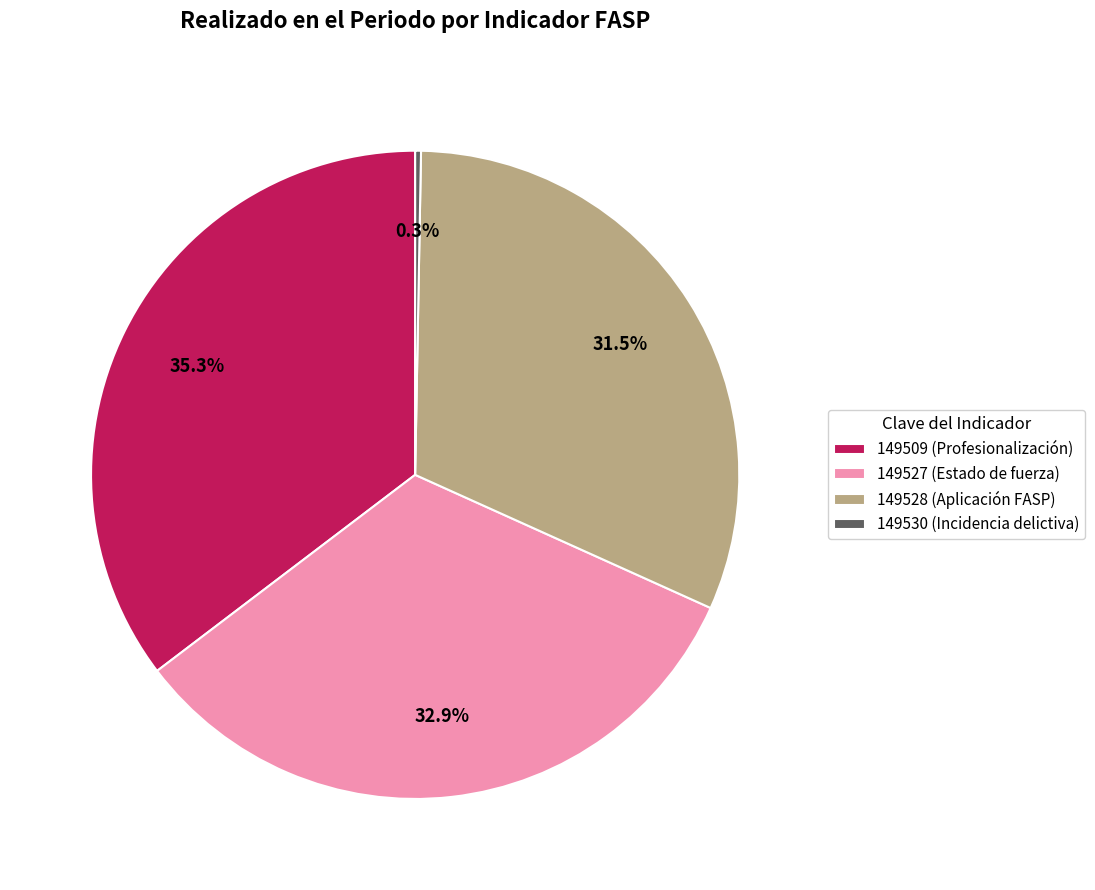

What is the smallest slice in the pie chart?

149530